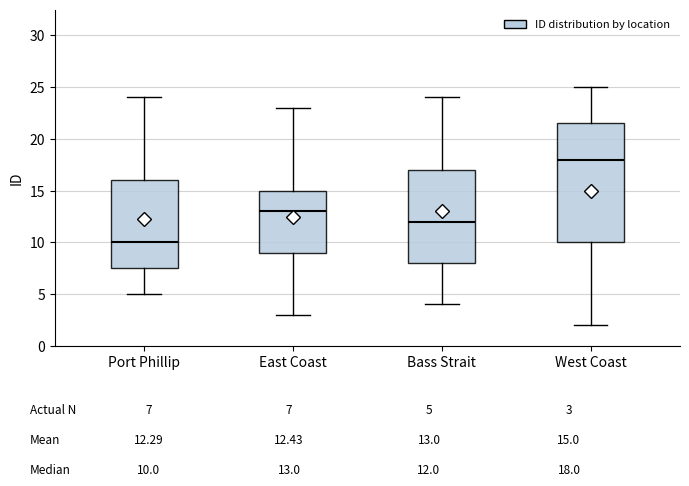

Comparing the boxes themselves (not the whiskers), which one is the tallest?

West Coast